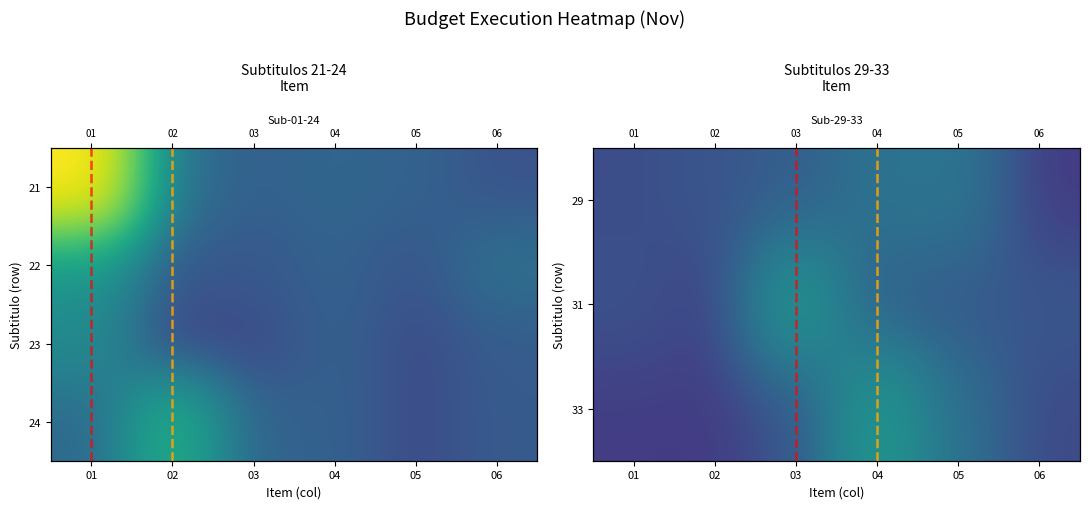

What is the maximum value for 31?

6575172.7